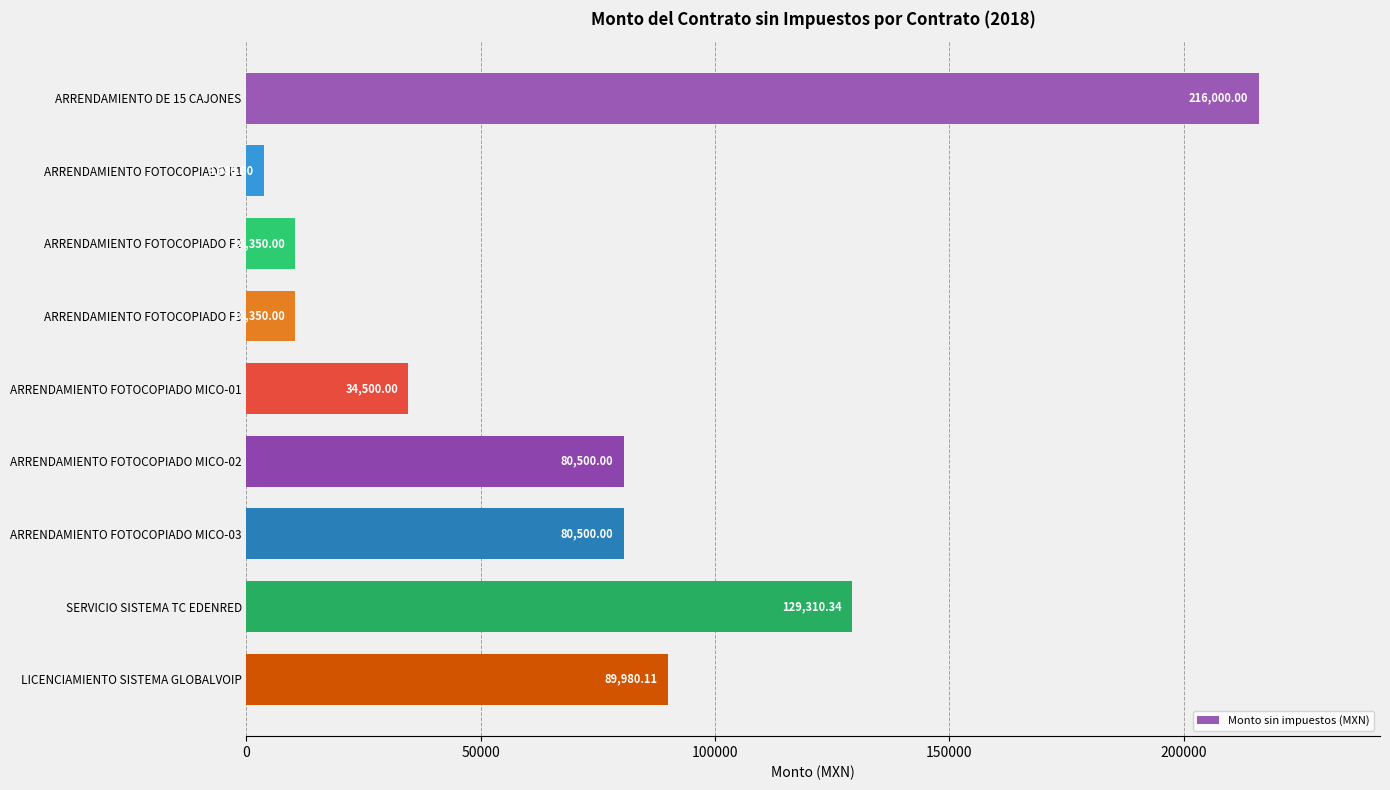

Which has a higher value, ARRENDAMIENTO FOTOCOPIADO MICO-03 or SERVICIO SISTEMA TC EDENRED?

SERVICIO SISTEMA TC EDENRED